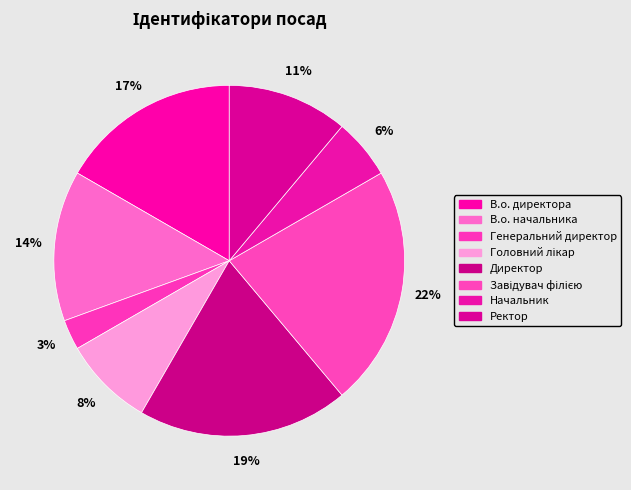

Count the number of slices in the pie.

8